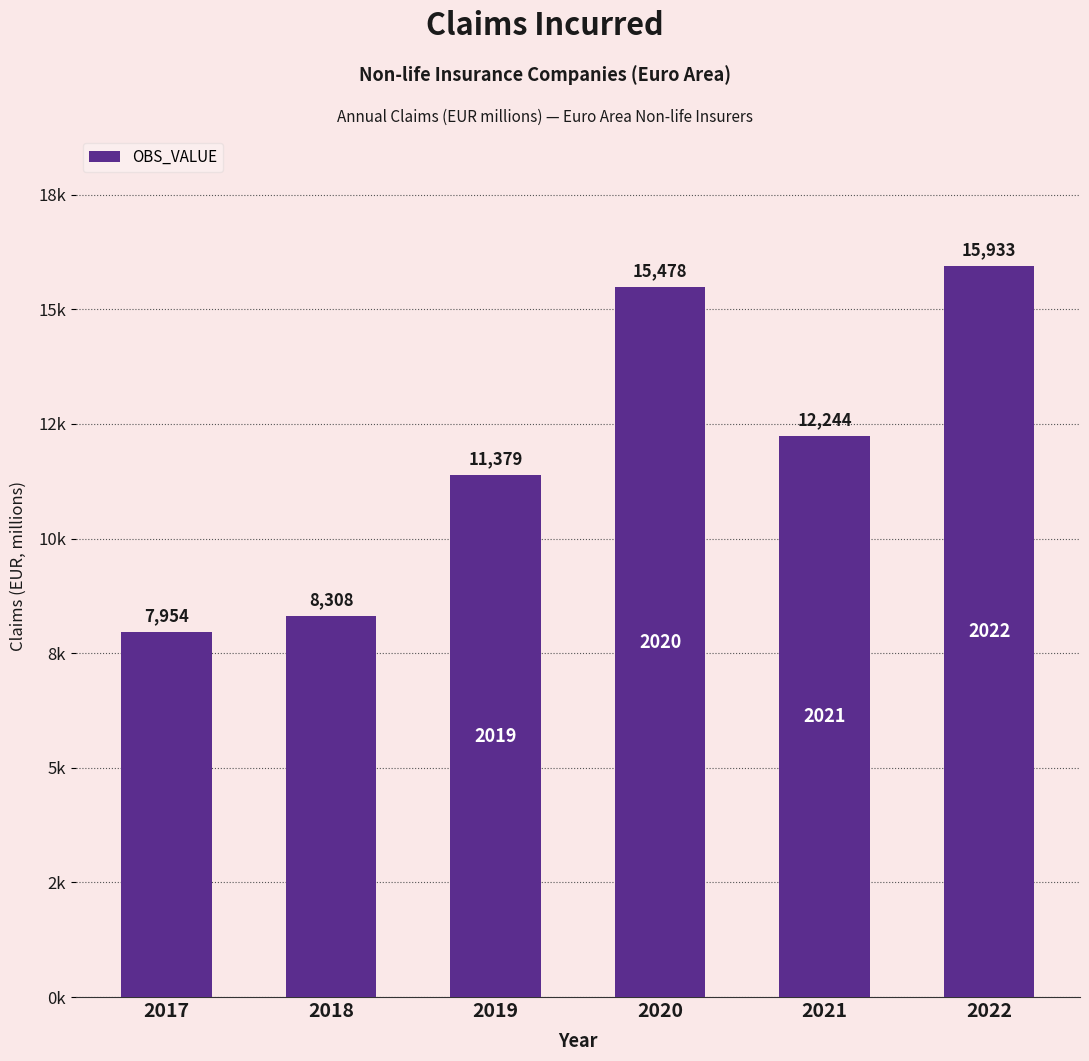

Which label corresponds to the largest value in the chart?

2022